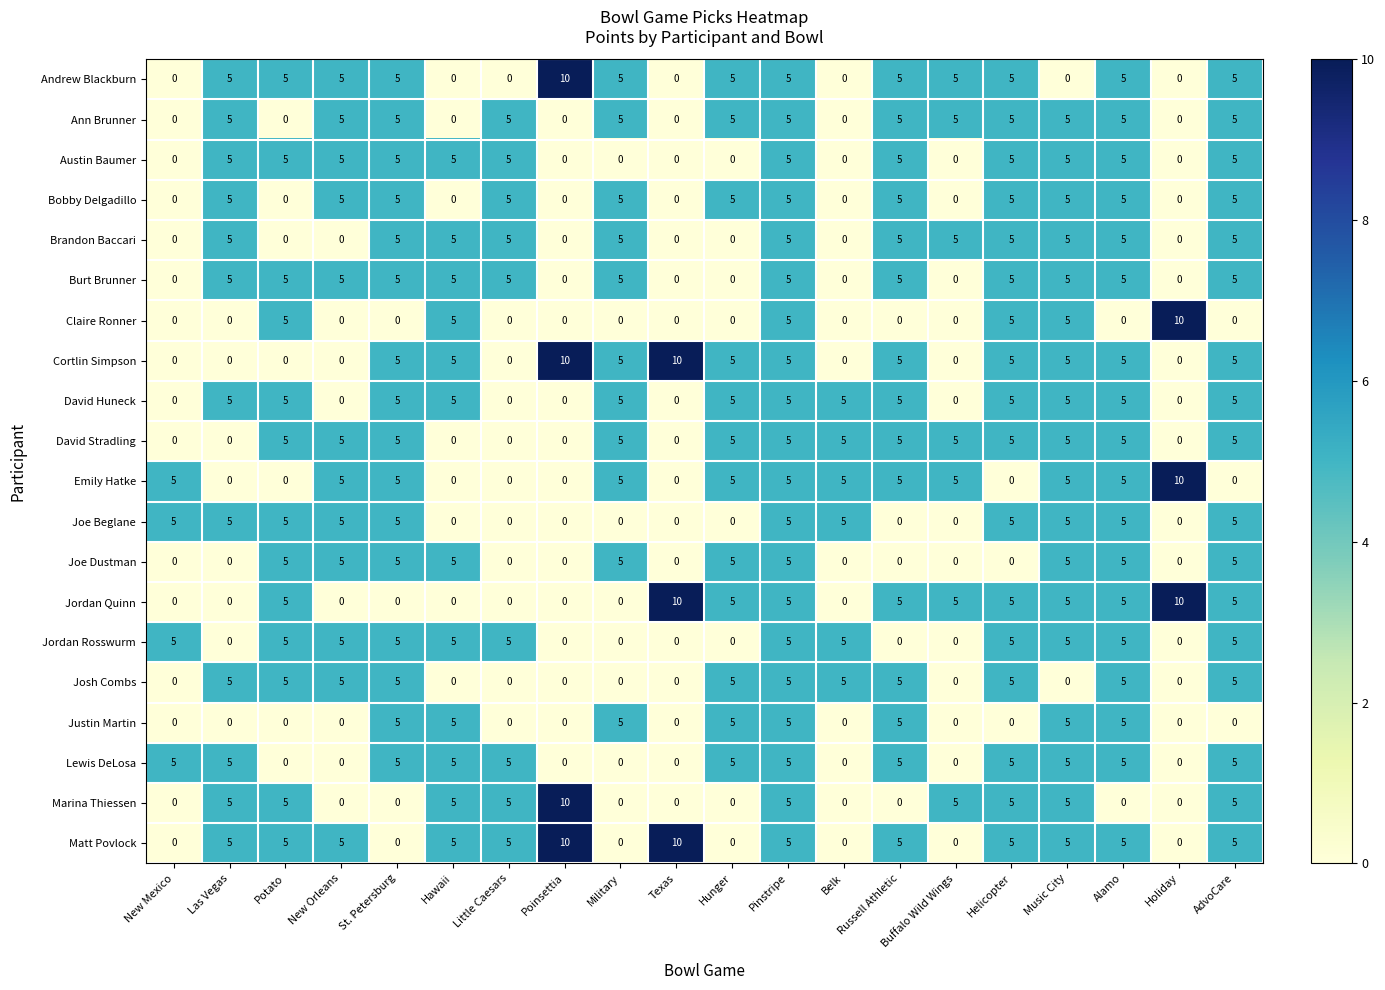

What is the total value across all series at Poinsettia?

40